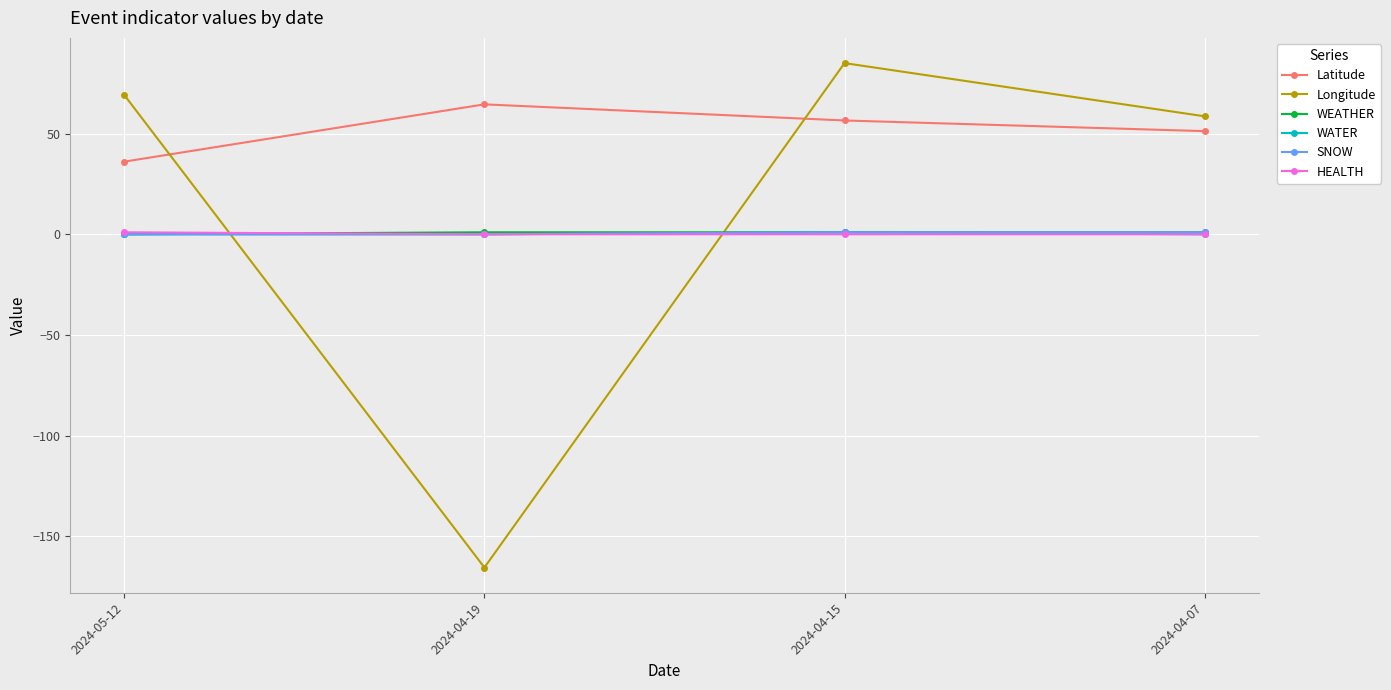

What is the difference between the maximum and second lowest values in the WATER series?

1.0